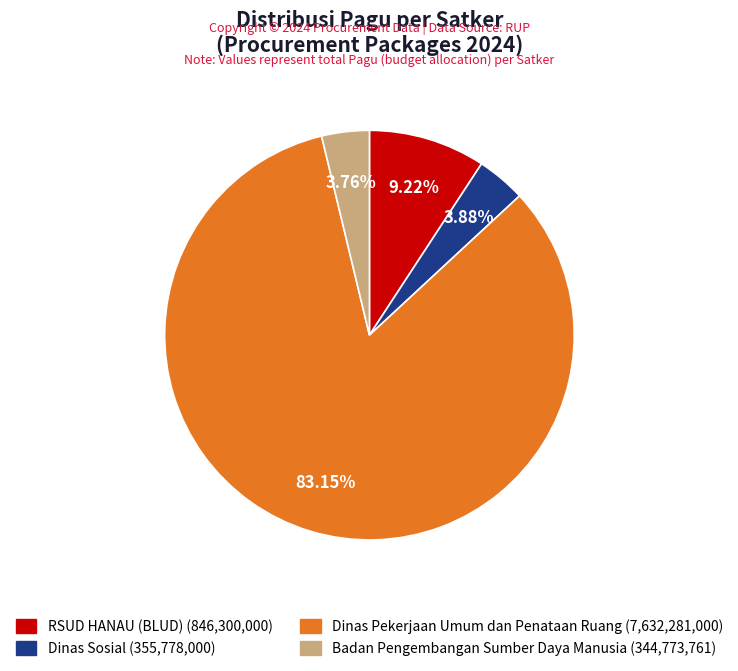

Which slice is the largest?

Dinas Pekerjaan Umum dan Penataan Ruang